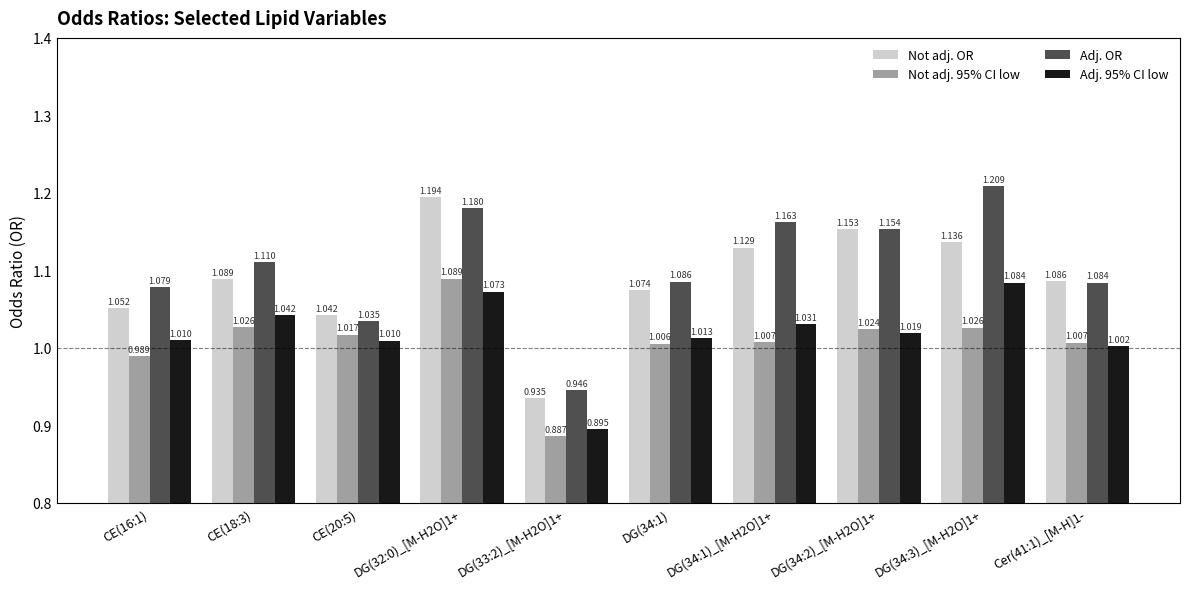

List the series in order of their peak value, lowest first.

Adj. 95% CI low, Not adj. 95% CI low, Not adj. OR, Adj. OR